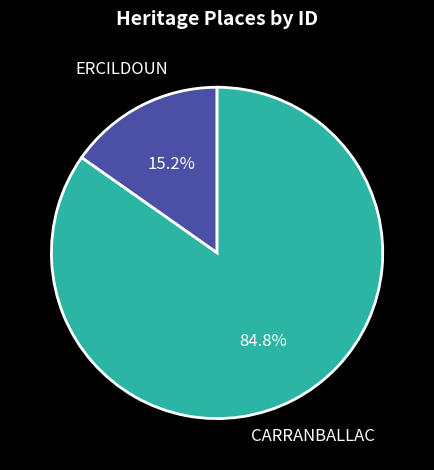

Is CARRANBALLAC the majority of the pie?

Yes